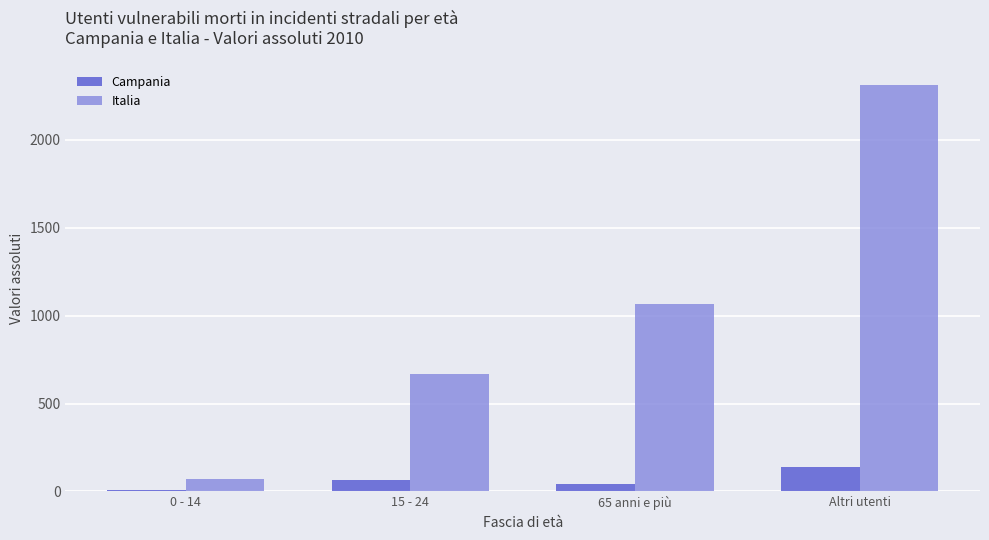

Which series has the largest range (max minus min)?

Italia